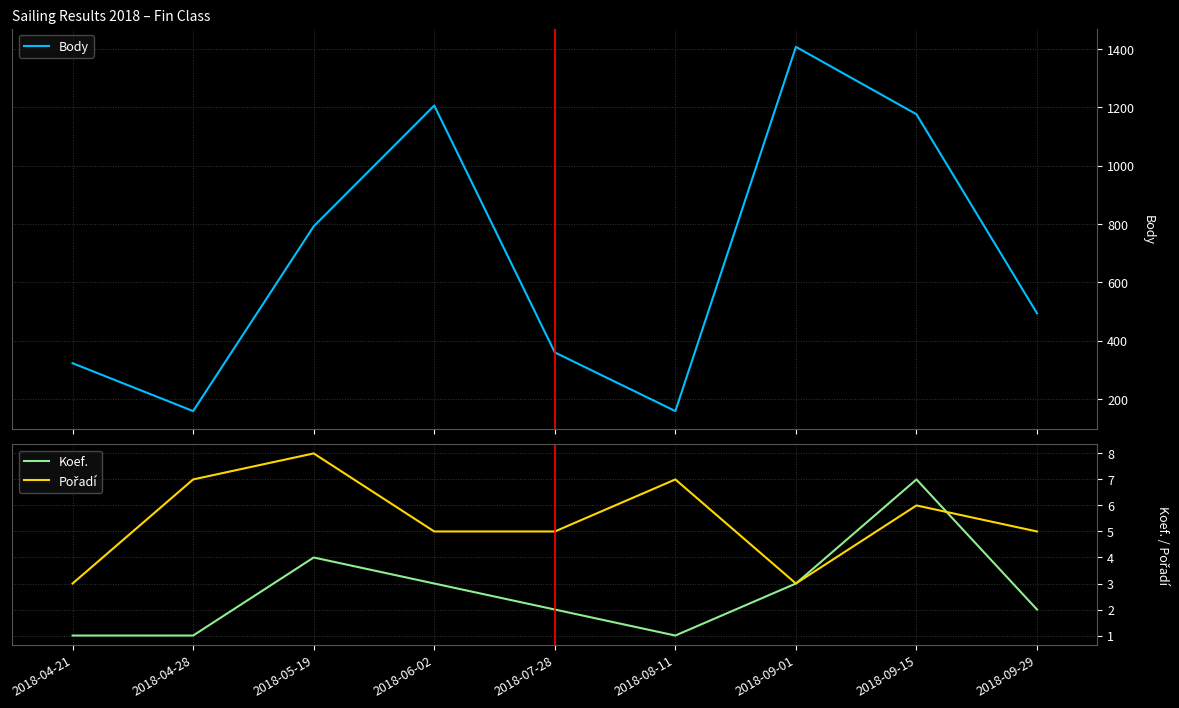

What are all the series names shown in the legend?

Body, Koef., Pořadí